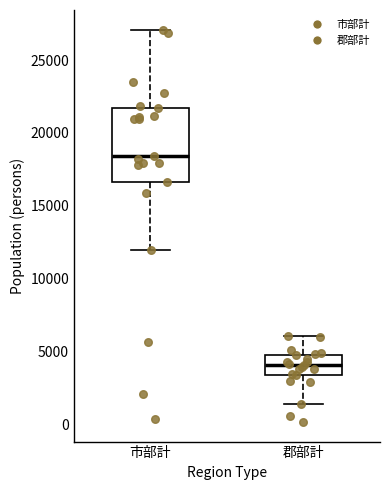

Reading left to right, transcribe this box plot: for each box, give where its median line is, the range the box spans, and where its two whiskers end, as read against the y-axis. The values are not printed on the chart, so give them approximately, as read against the axis.

市部計: median 18500, box 16500 to 21500, whiskers 12000 to 27000
郡部計: median 4000, box 3500 to 4500, whiskers 1500 to 6000